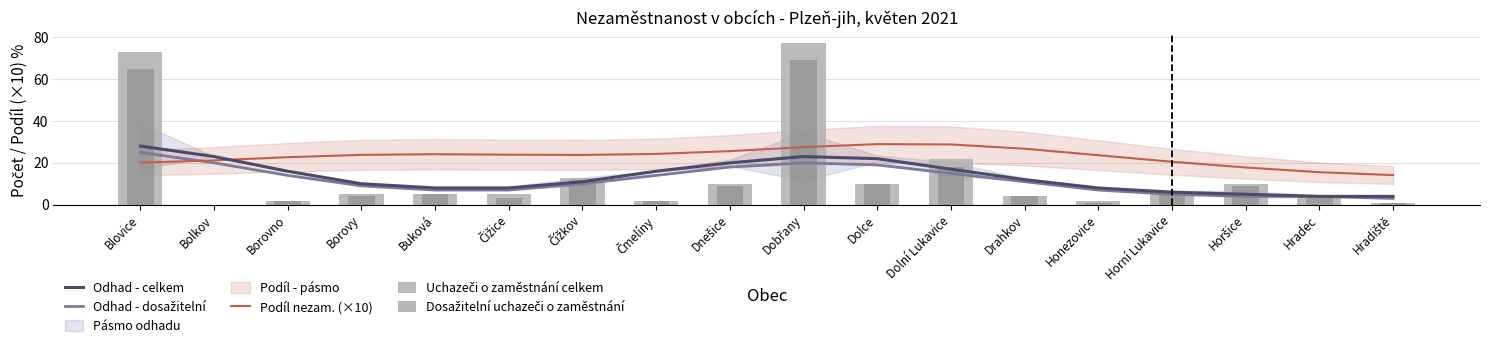

How many values in the Odhad - celkem series exceed 12?

8